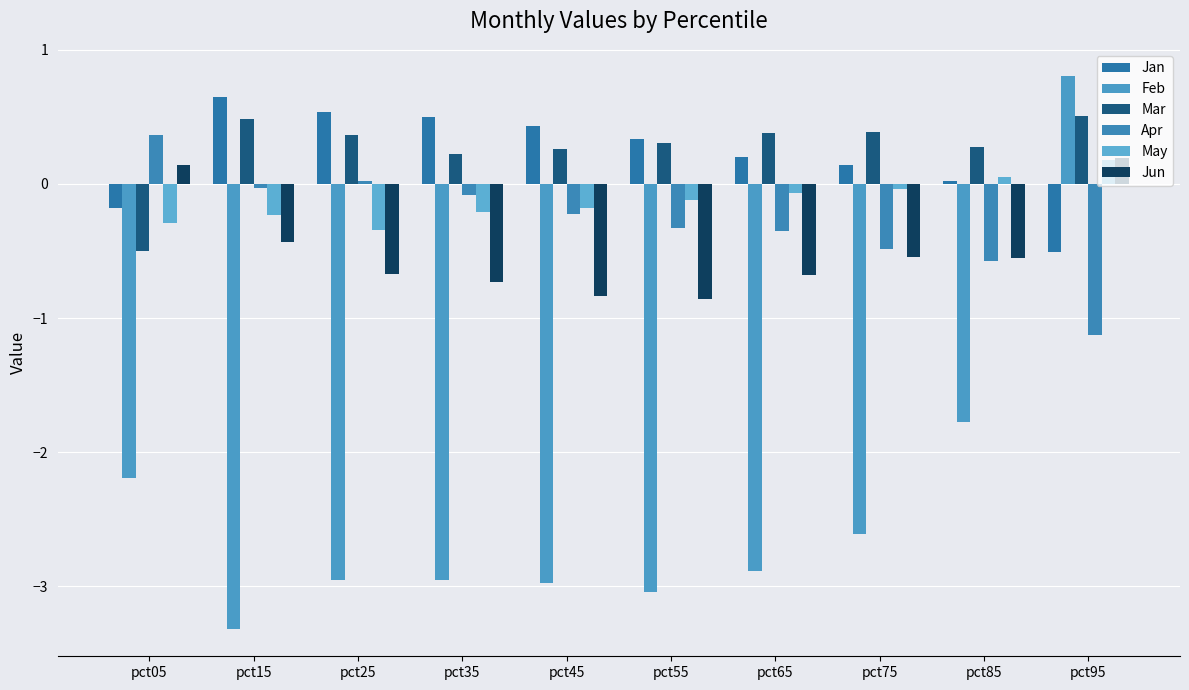

What is the average value of the Feb series?

-2.4